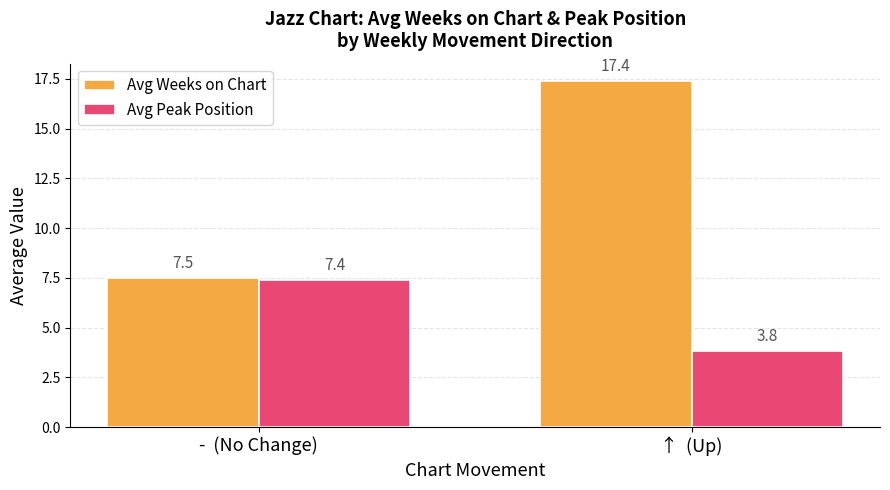

What is the average value of the Avg Peak Position series?

5.6